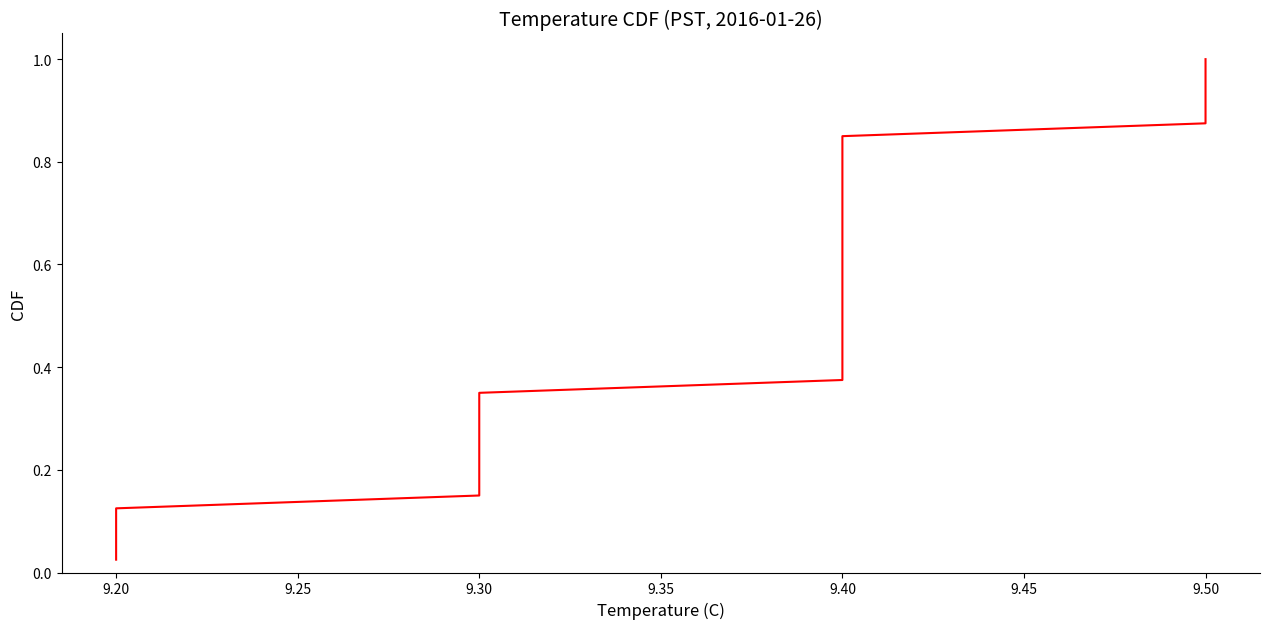

What is the approximate value at 9.20?

0.1